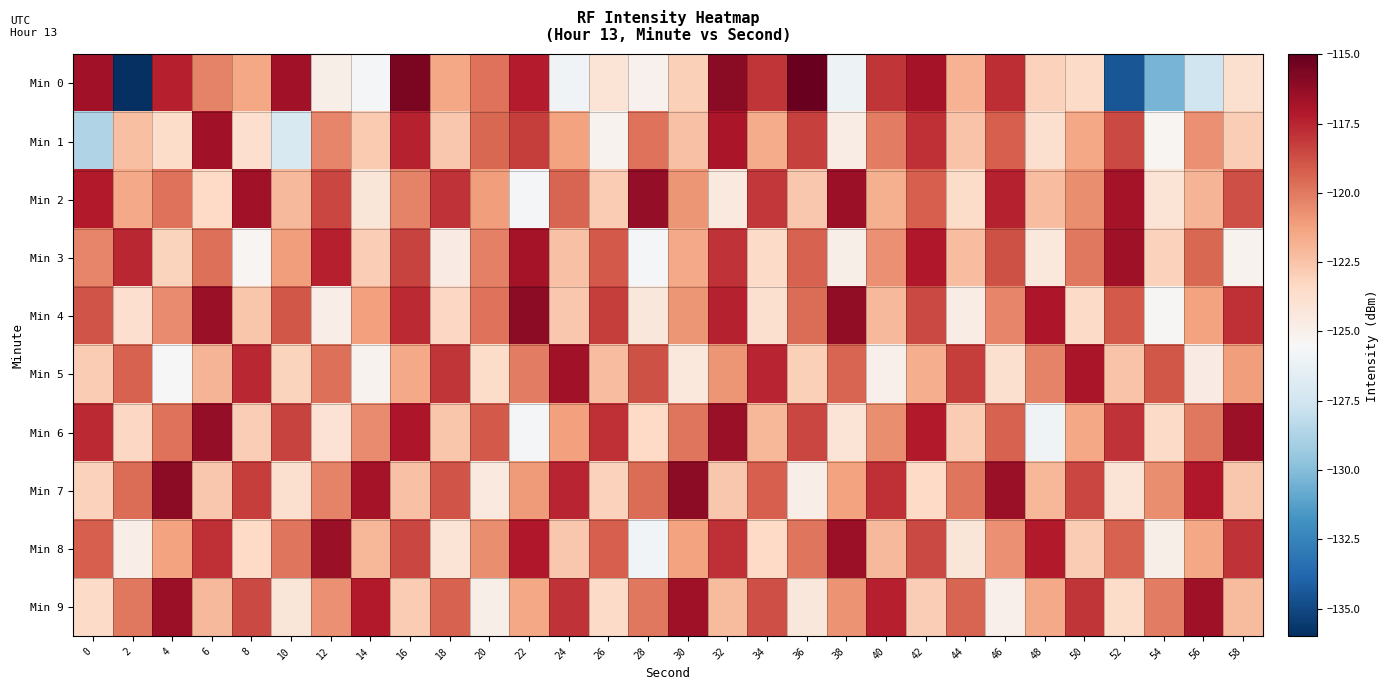

What is the minimum value shown in the chart?

-135.9